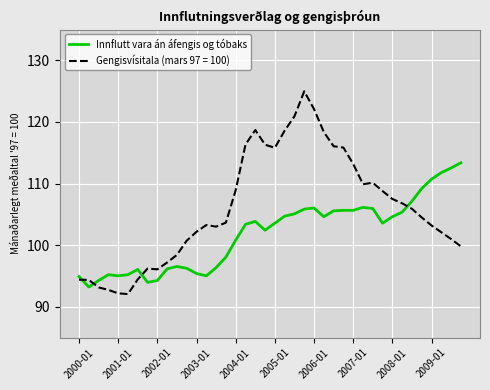

What is the difference between the maximum and minimum values in the Innflutt vara án áfengis og tóbaks series?

20.2